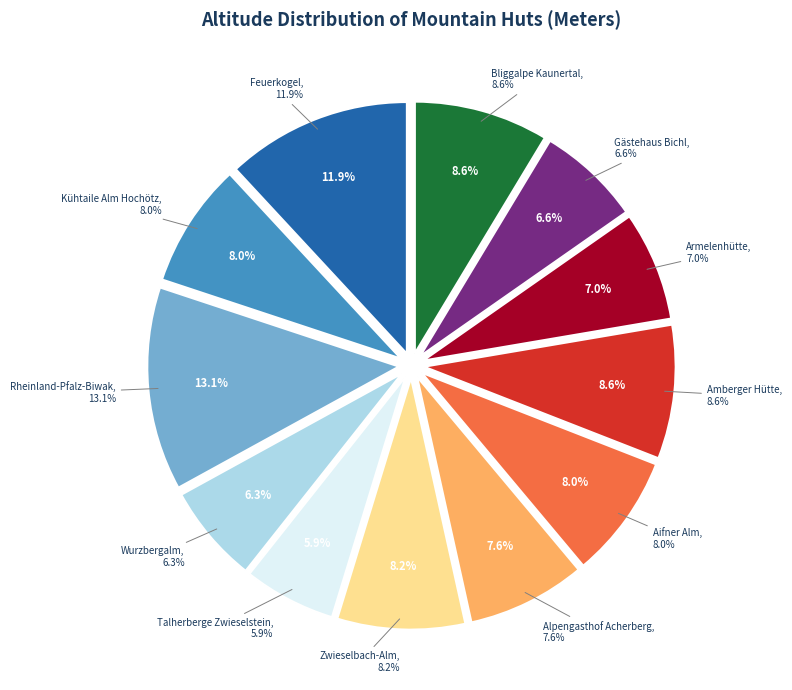

Which has a higher value, Wurzbergalm or Amberger Hütte?

Amberger Hütte